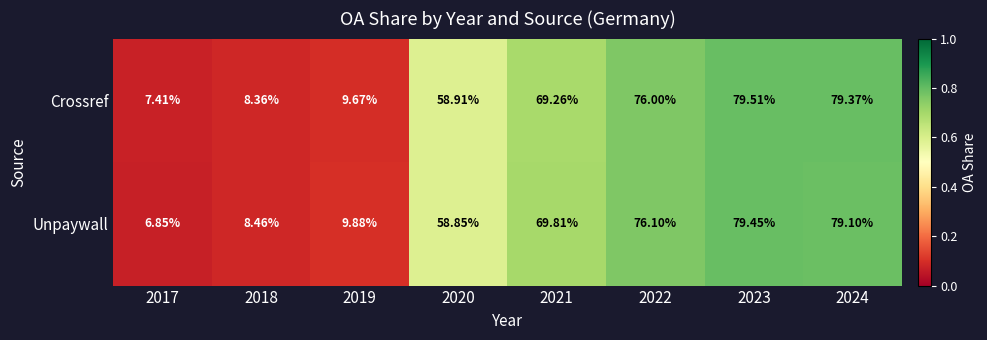

At which category is the sum across all series the highest?

2023